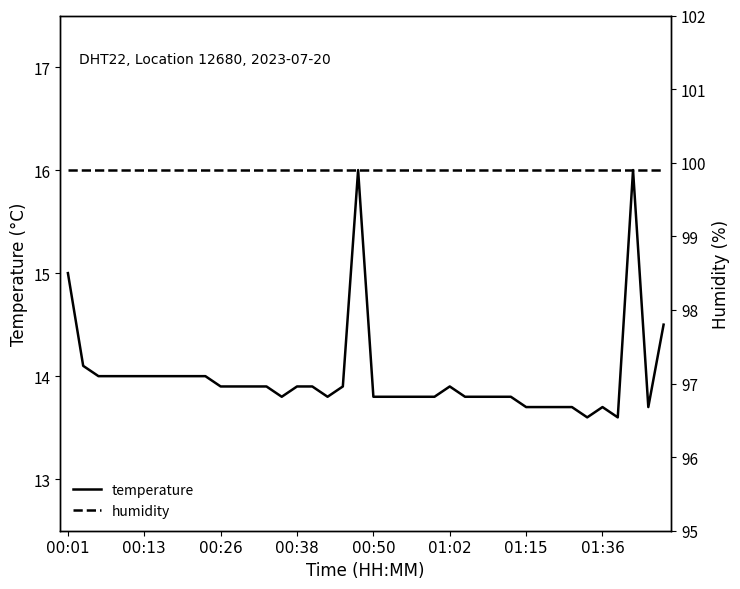

True or false: temperature and humidity intersect in this chart.

False